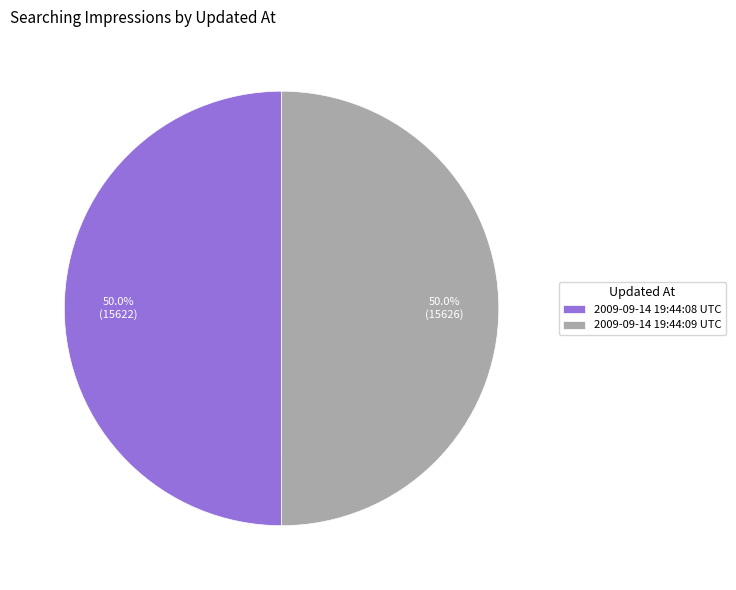

True or false: 2009-09-14 19:44:09 UTC accounts for 38% of the total.

False